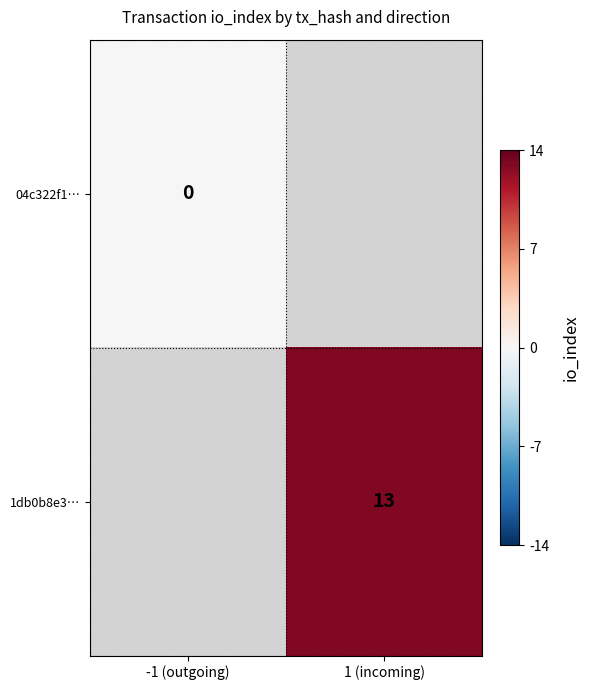

What is the maximum value shown in the chart?

13.0